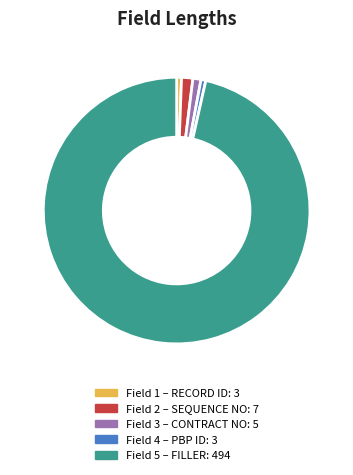

How many slices are in this pie chart?

5